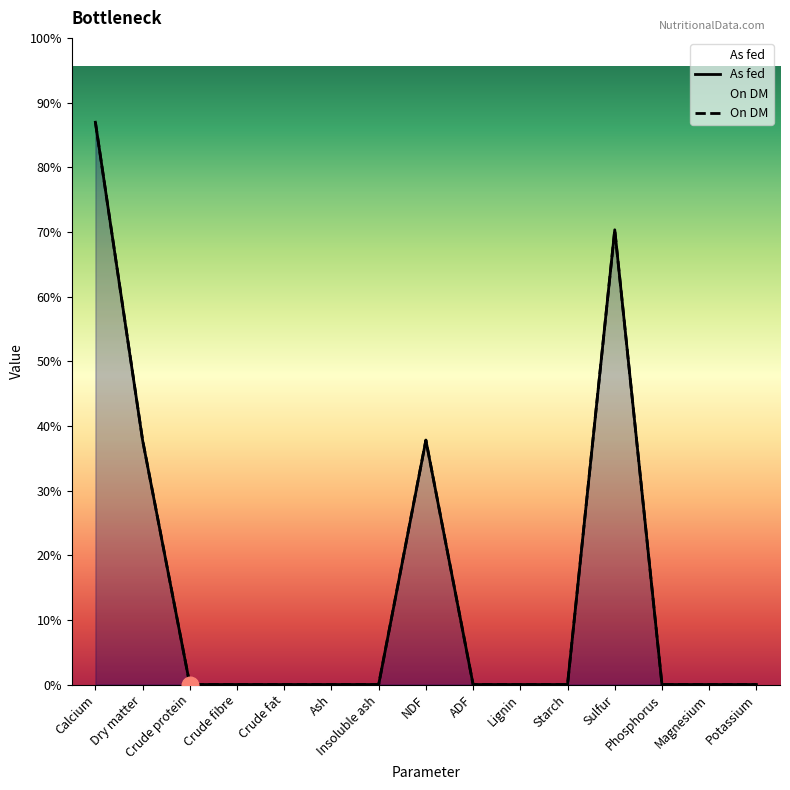

True or false: On DM and As fed cross at least once.

False